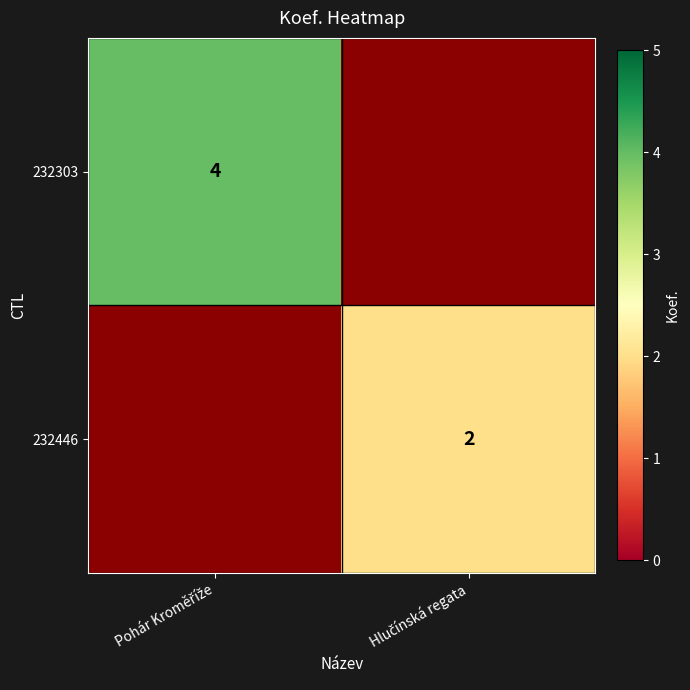

What is the smallest value displayed?

2.0